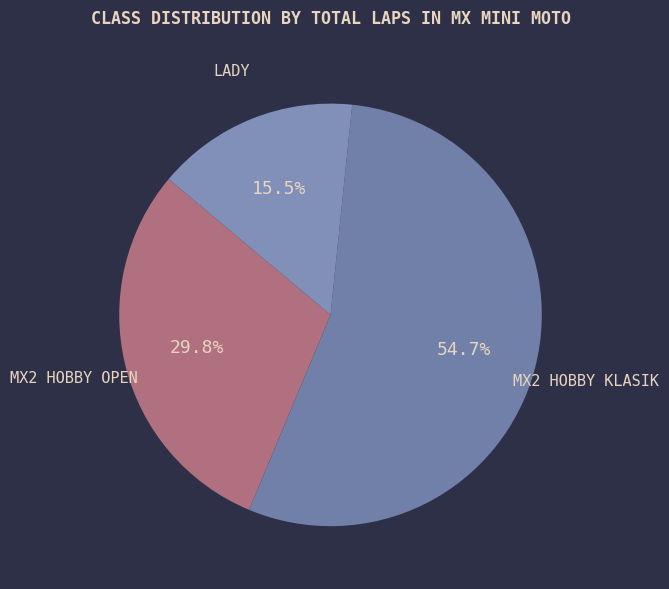

Count the number of slices in the pie.

3